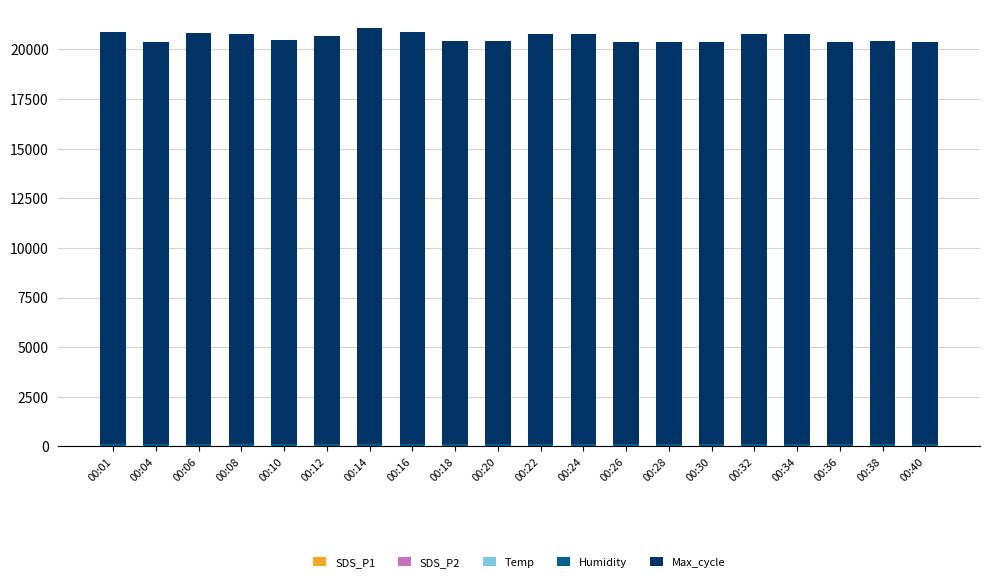

Between 00:14 and 00:28, which is larger?

00:28